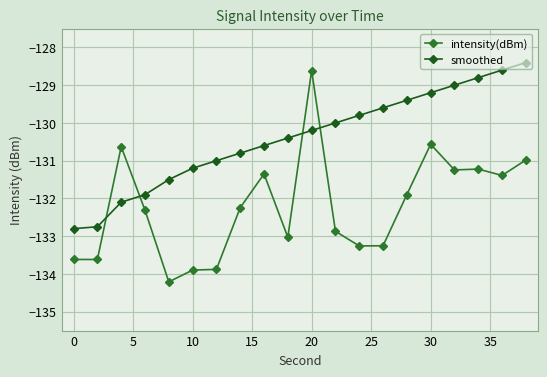

How many times do smoothed and intensity(dBm) cross each other?

4